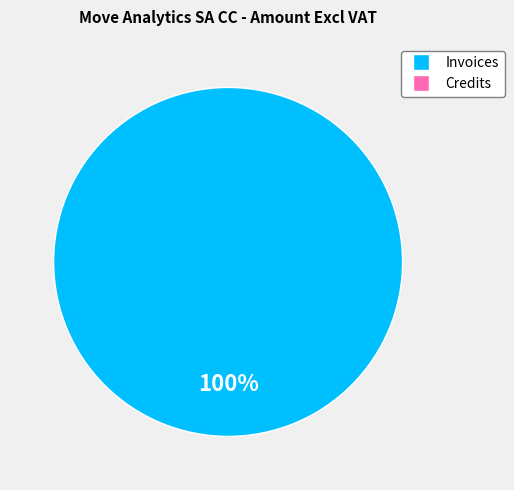

Is there a majority slice in this chart?

Yes